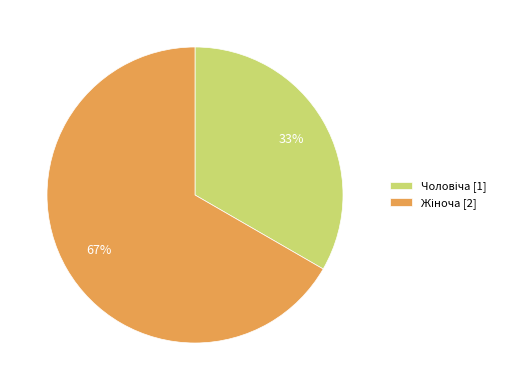

Is there a majority slice in this chart?

Yes